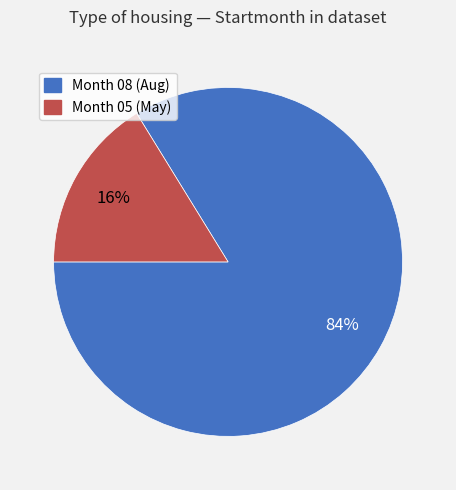

To the nearest percent, what is the average slice percentage?

50%